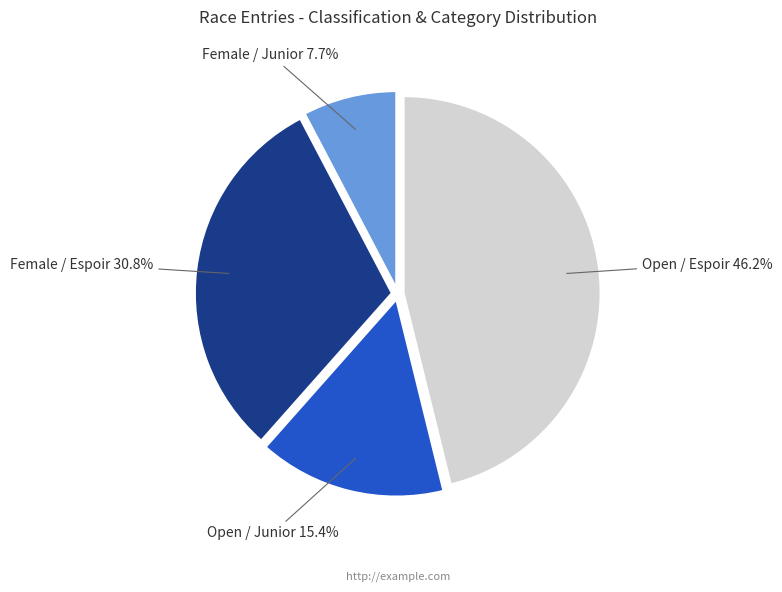

Is there a majority slice in this chart?

No